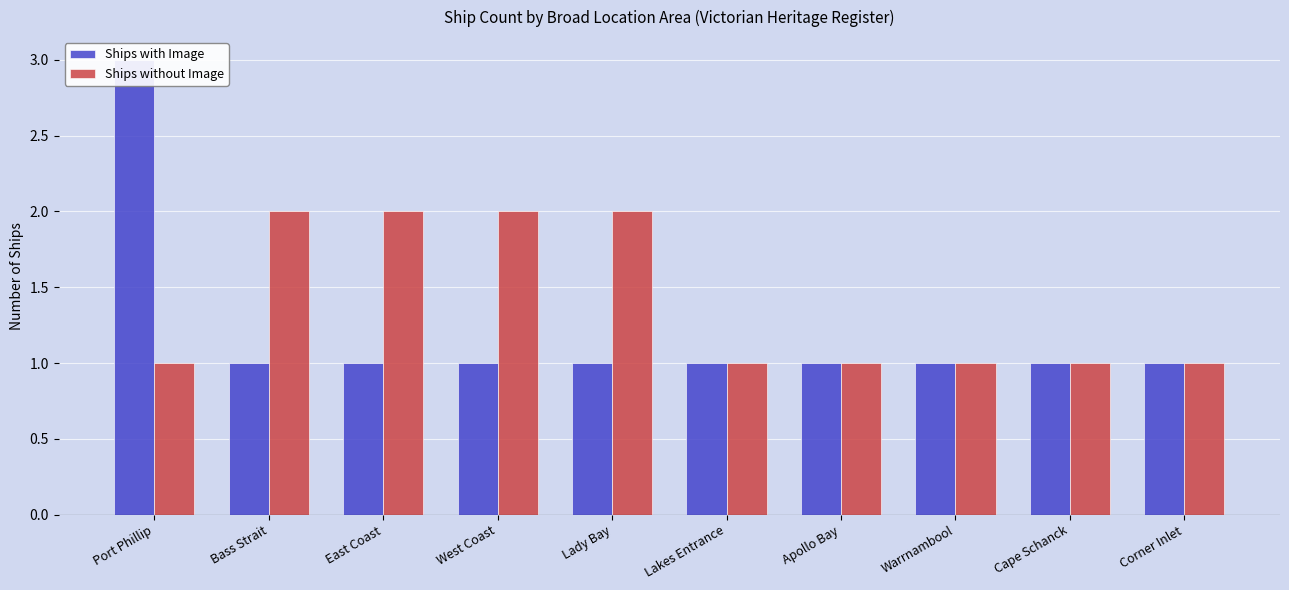

Which series changed the most between Bass Strait and East Coast?

Ships with Image